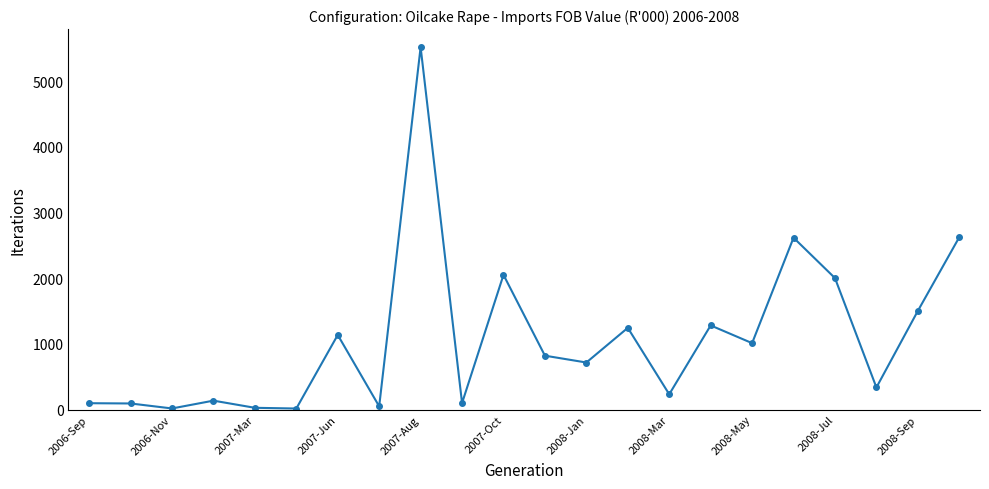

What is the average value?

1074